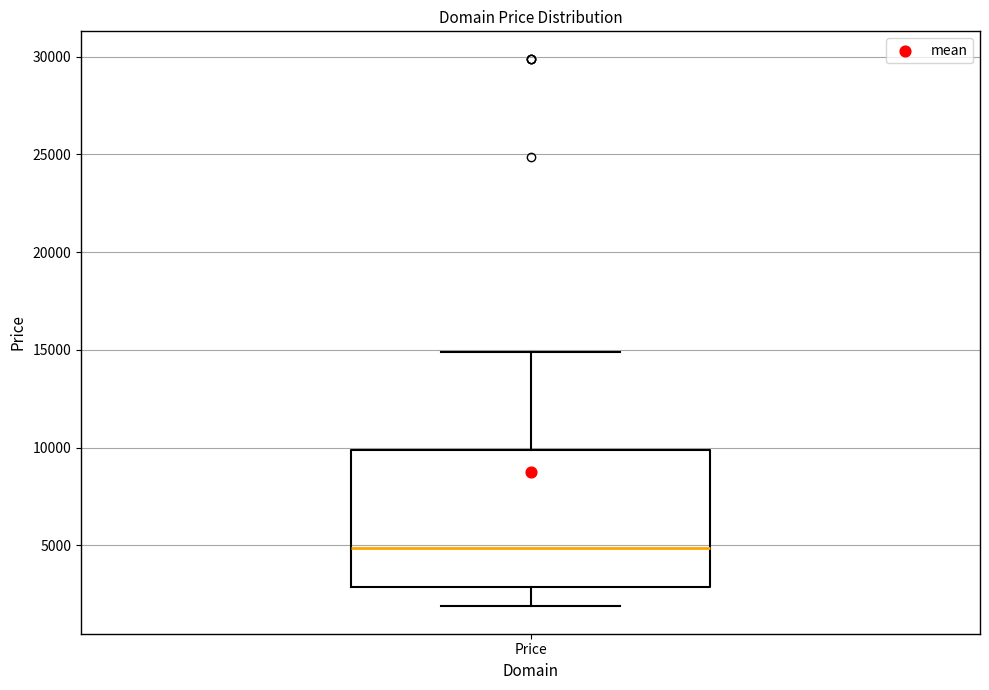

Read this box plot against the y-axis: the position of the median line, the range covered by the box, and the ends of both whiskers. The values are not printed on the chart, so give them approximately, as read against the axis.

median 5000, box 3000 to 10000, whiskers 2000 to 15000